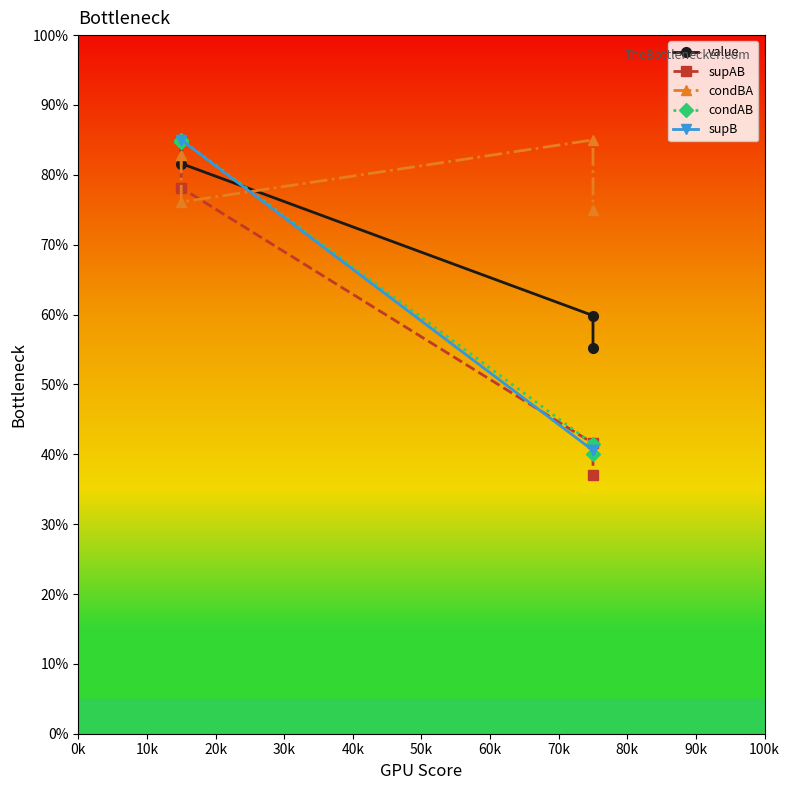

What is the label of the 4th point from the right?

0k